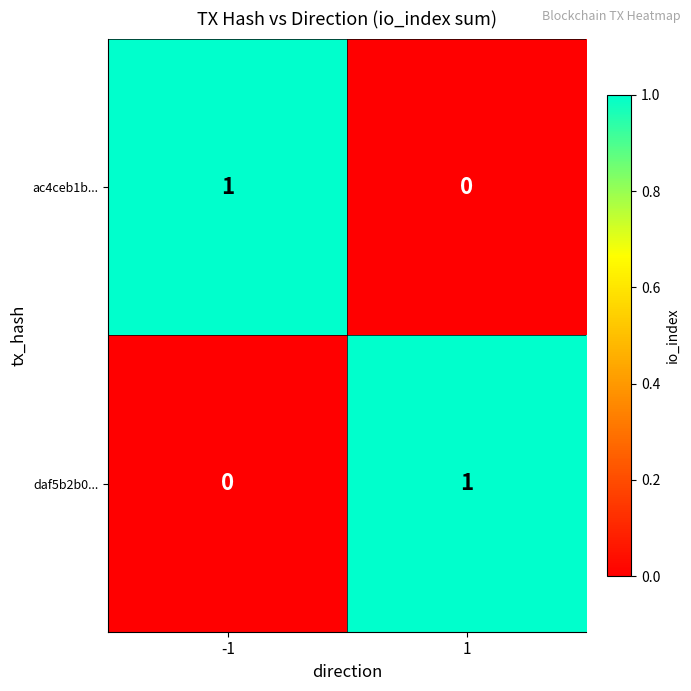

What is the greatest value displayed?

1